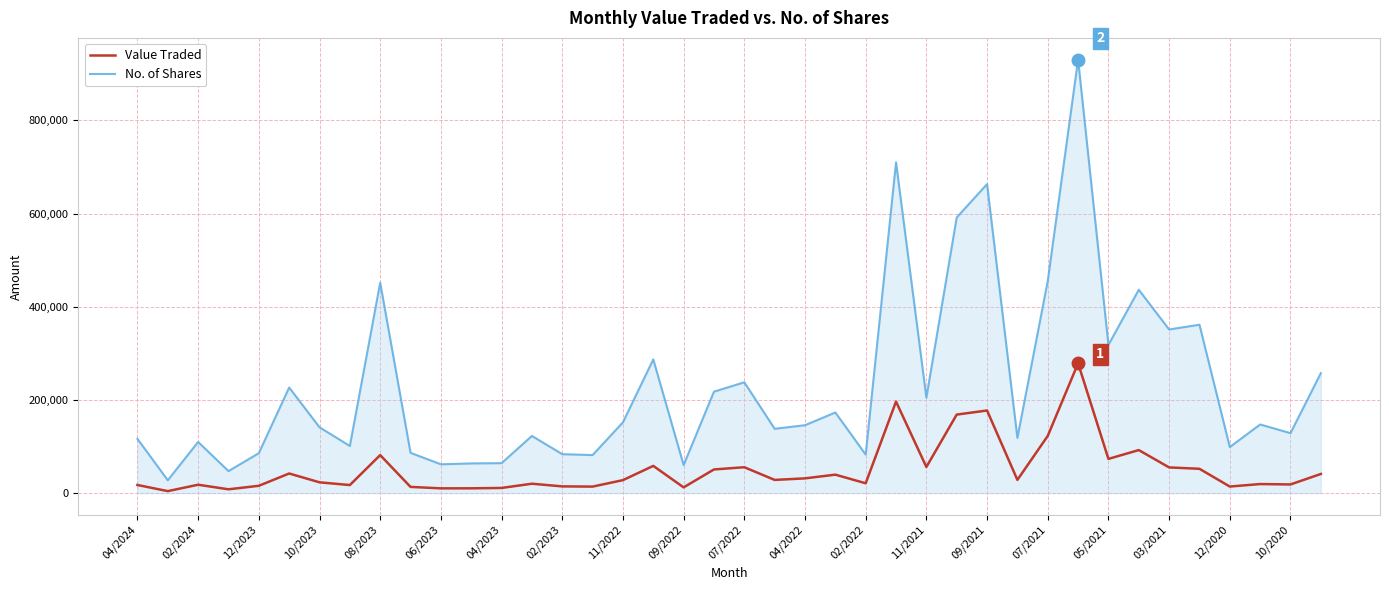

True or false: No. of Shares and Value Traded intersect in this chart.

False